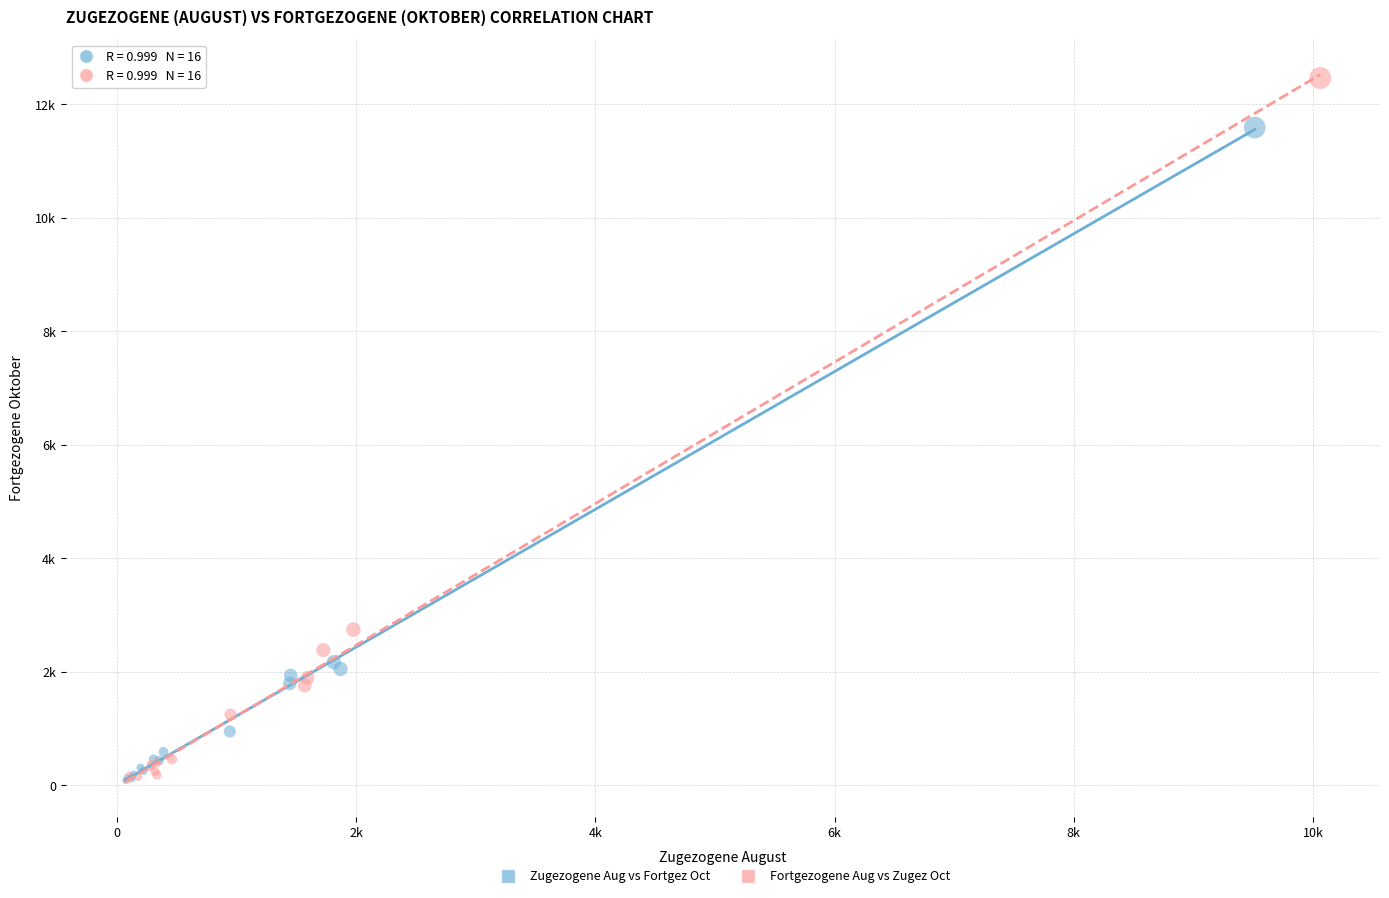

Which series reaches the maximum Y coordinate?

Fortgezogene Aug vs Zugez Oct